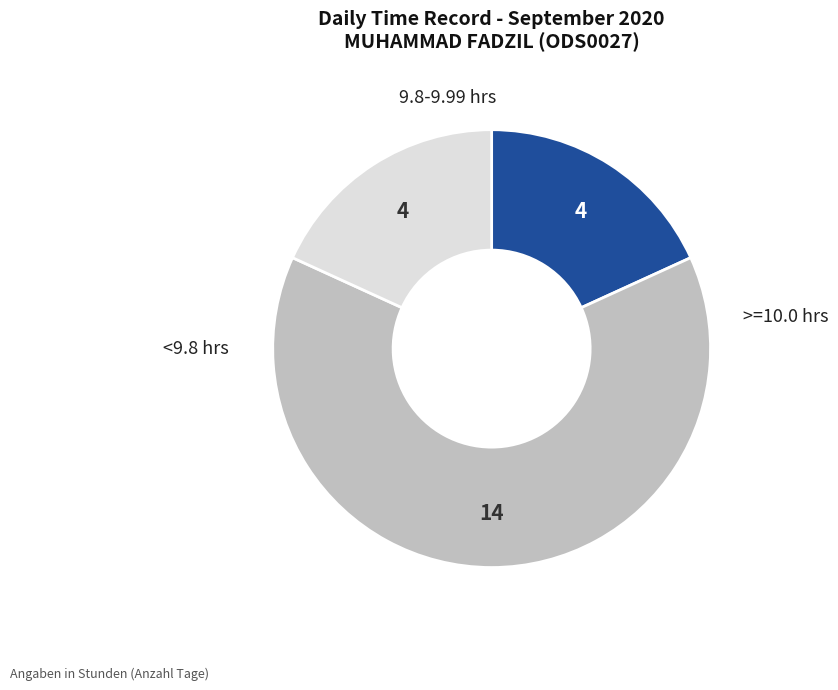

Is there a majority slice in this chart?

Yes